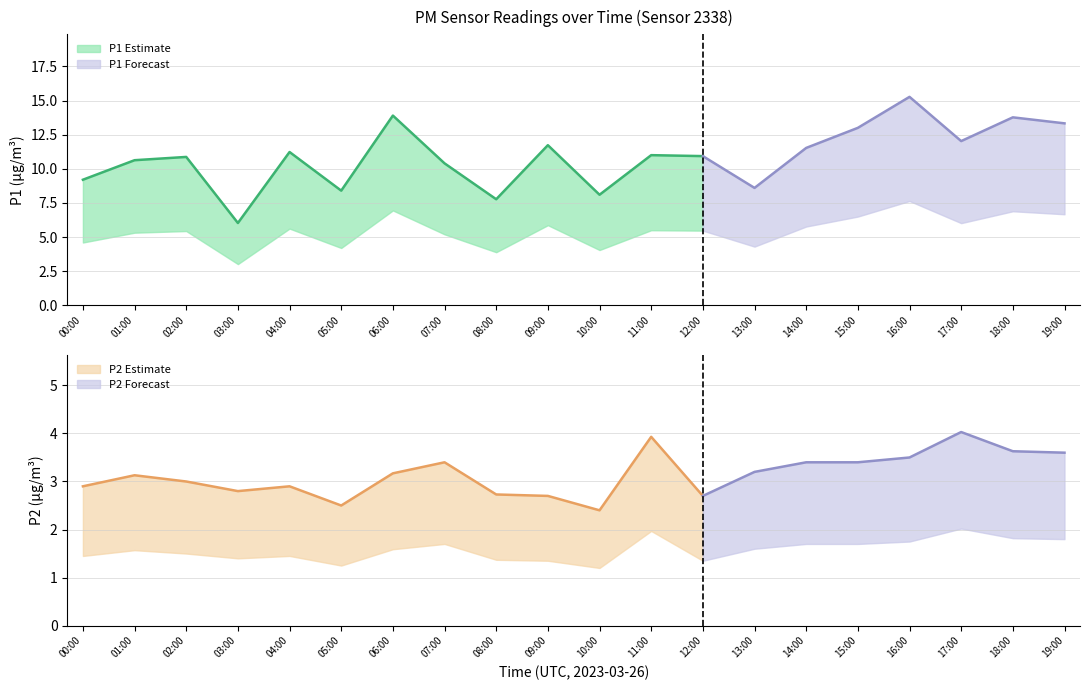

What is the difference between the highest and lowest values at 18:00?

10.1